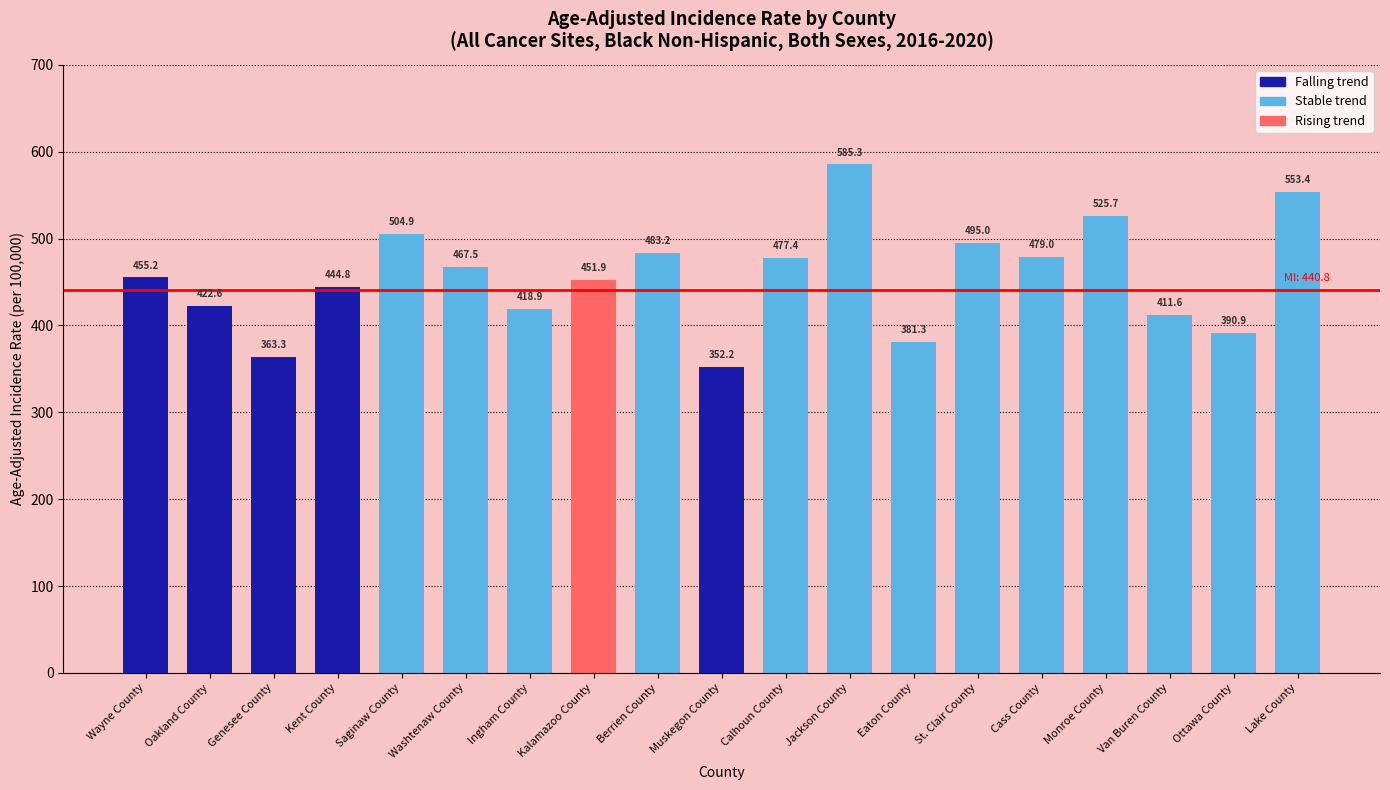

What is the ratio of the value at Kalamazoo County to the value at Ottawa County?

1.2